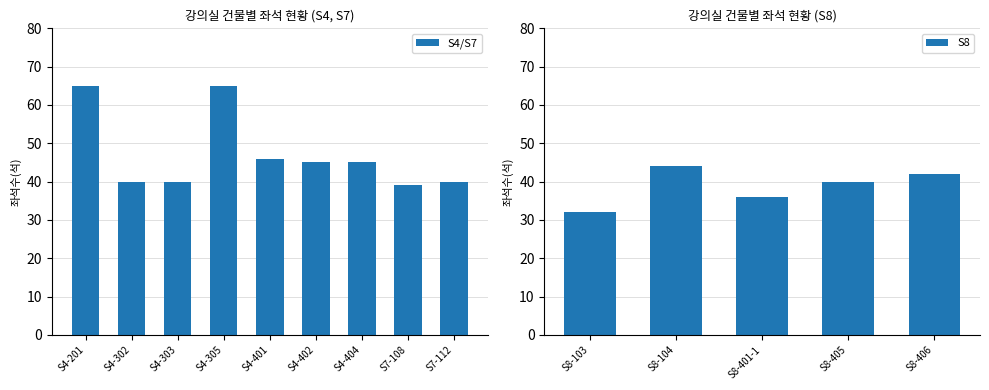

At which category does the chart reach its peak across all series?

S4-201